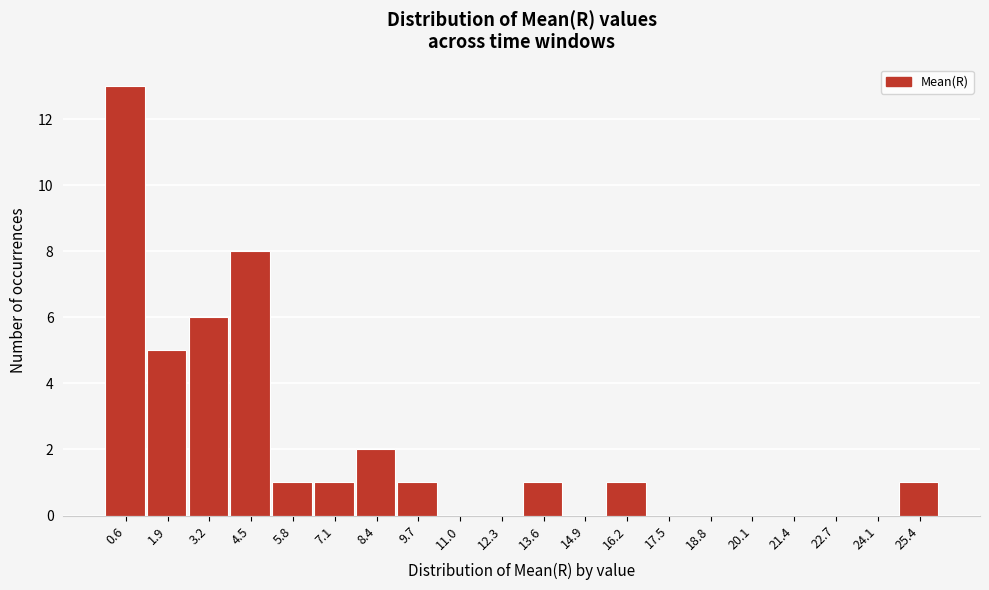

Reading right to left, list all the values displayed in this chart.

25.4=1	24.1=0	22.7=0	21.4=0	20.1=0	18.8=0	17.5=0	16.2=1	14.9=0	13.6=1	12.3=0	11.0=0	9.7=1	8.4=2	7.1=1	5.8=1	4.5=8	3.2=6	1.9=5	0.6=13